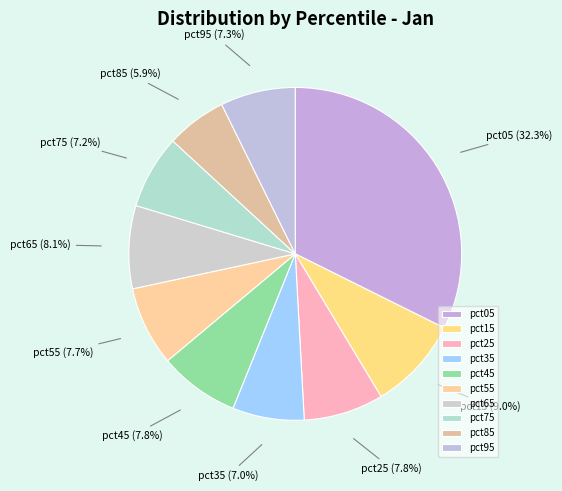

Is the sum of pct85 and pct75 greater than half?

No